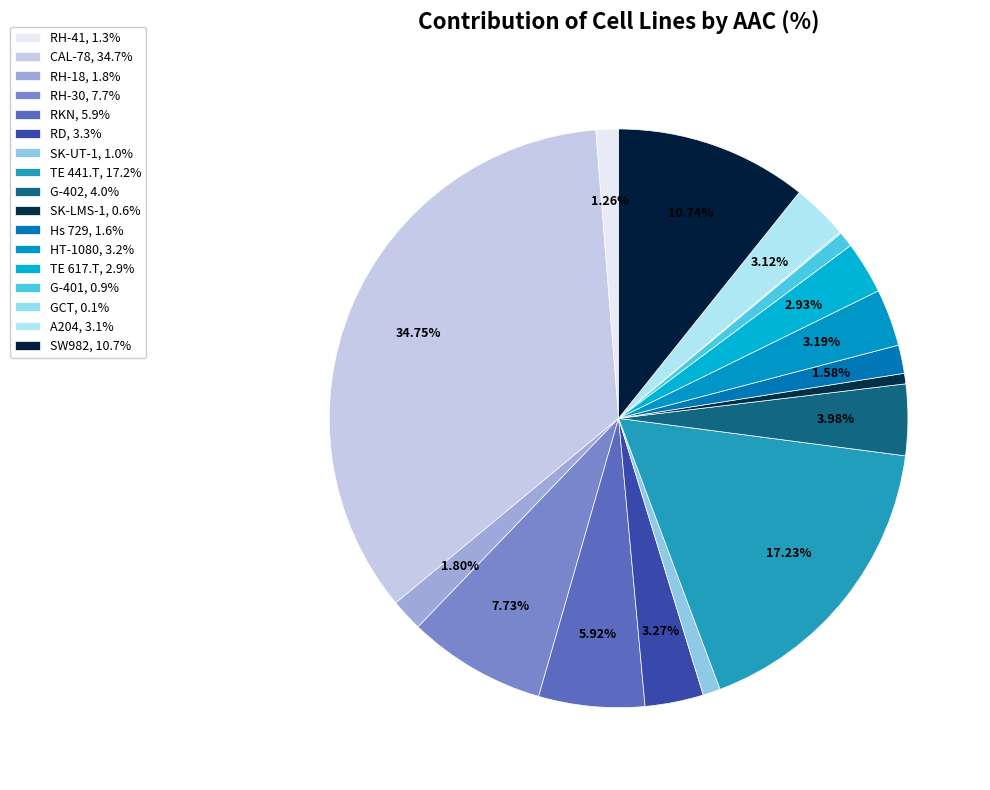

How many segments does this pie chart have?

17